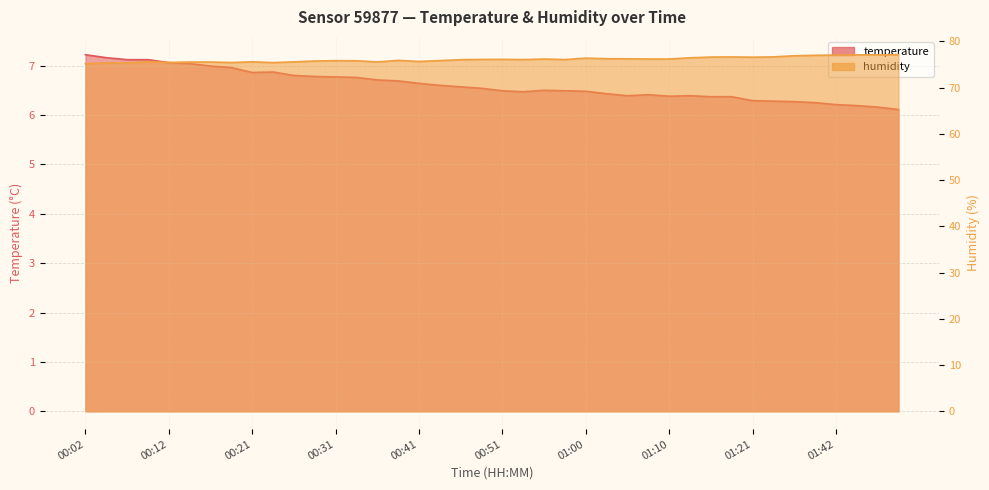

List the series in order of their peak value, lowest first.

temperature, humidity